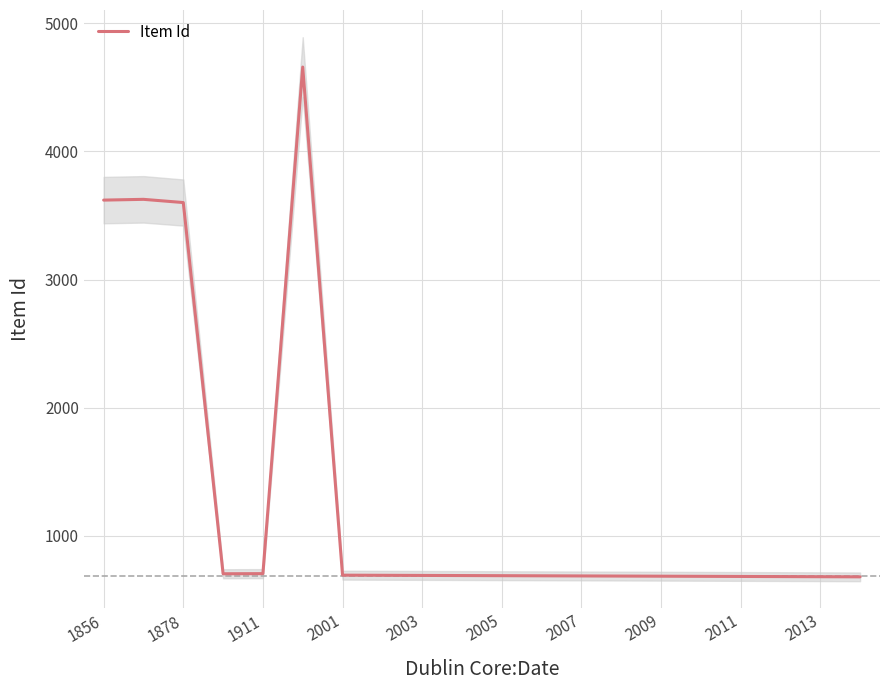

What is the lowest value of the Item Id series?

681